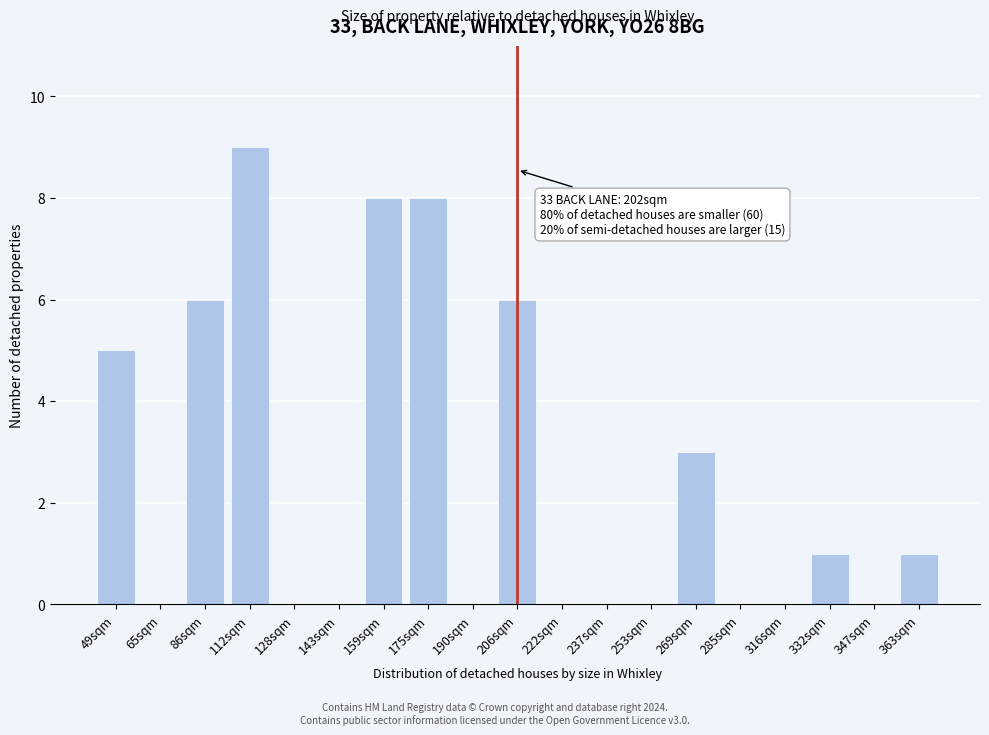

Reading left to right, list all the values displayed in this chart.

49sqm=5	65sqm=0	86sqm=6	112sqm=9	128sqm=0	143sqm=0	159sqm=8	175sqm=8	190sqm=0	206sqm=6	222sqm=0	237sqm=0	253sqm=0	269sqm=3	285sqm=0	316sqm=0	332sqm=1	347sqm=0	363sqm=1